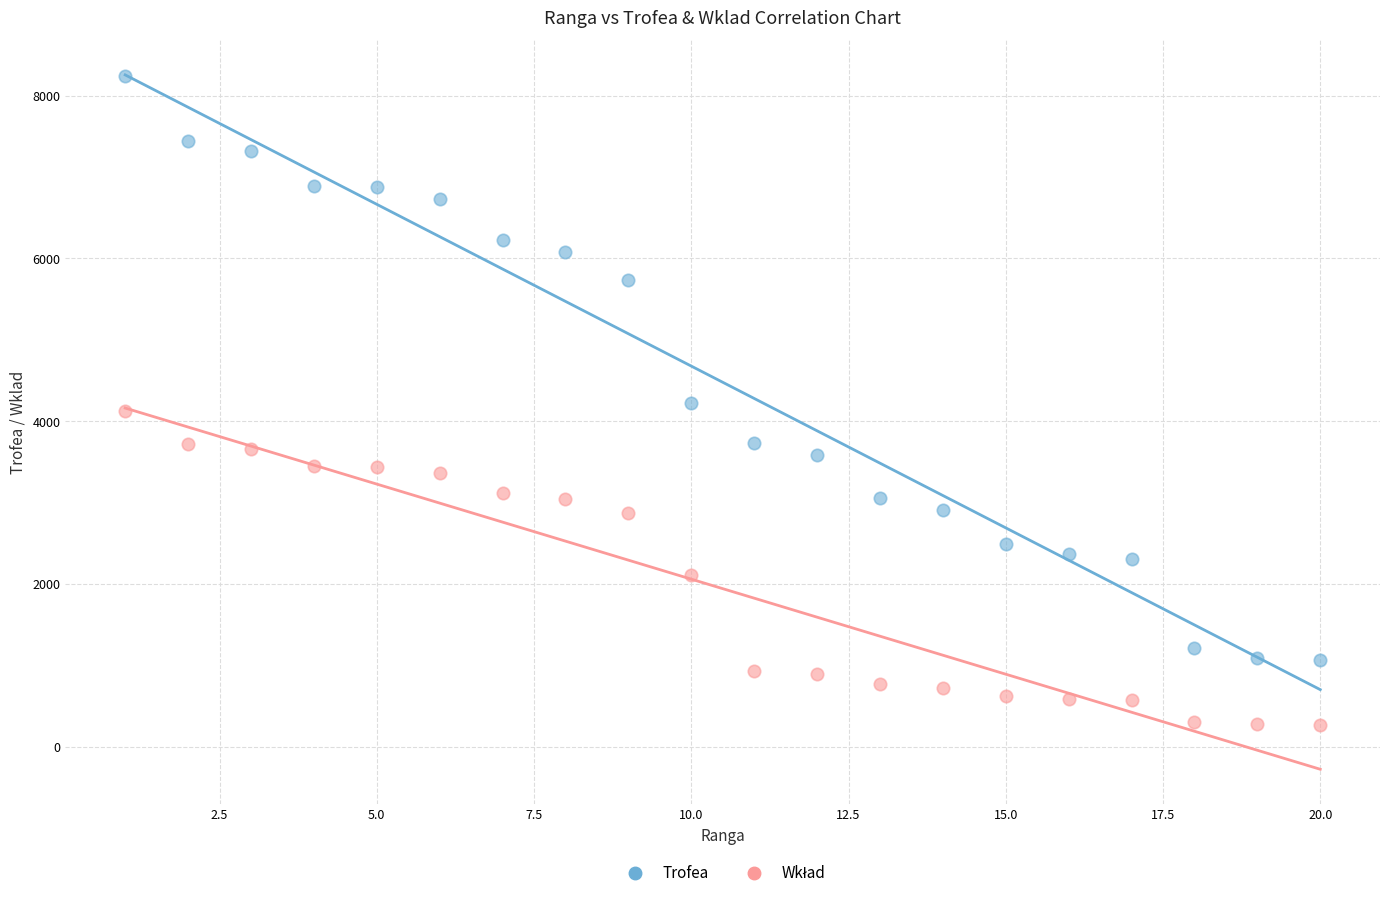

Across all data points, what is the range of Y values (max minus min)?

7973